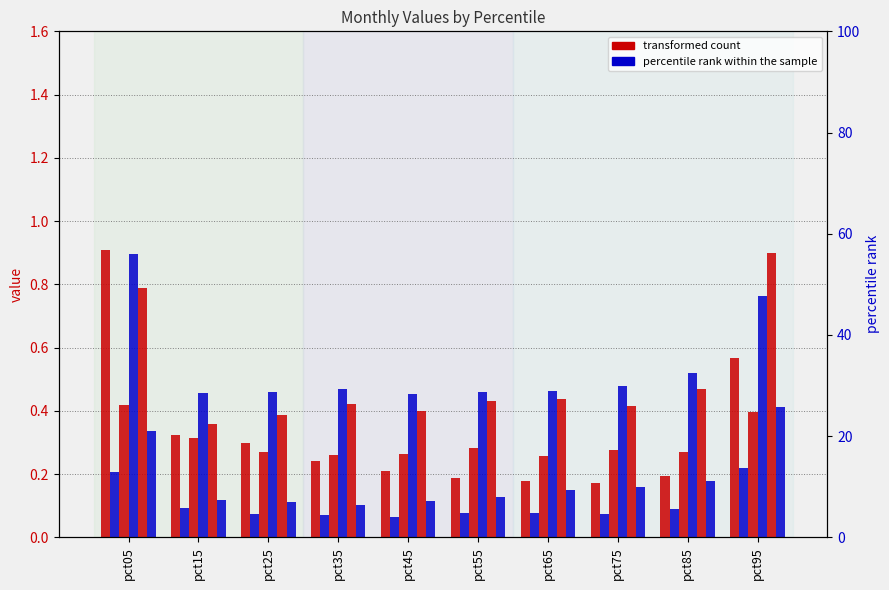

Reading left to right, extract all data points from this chart.

Jan: 0.9	0.3	0.3	0.2	0.2	0.2	0.2	0.2	0.2	0.6
Feb: 0.2	0.1	0.1	0.1	0.1	0.1	0.1	0.1	0.1	0.2
Mar: 0.4	0.3	0.3	0.3	0.3	0.3	0.3	0.3	0.3	0.4
Apr: 0.9	0.5	0.5	0.5	0.5	0.5	0.5	0.5	0.5	0.8
May: 0.8	0.4	0.4	0.4	0.4	0.4	0.4	0.4	0.5	0.9
Jun: 0.3	0.1	0.1	0.1	0.1	0.1	0.2	0.2	0.2	0.4